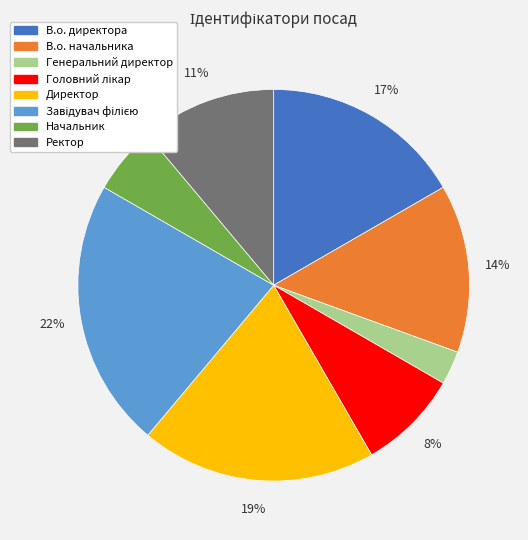

Does Генеральний директор represent more than half of the total?

No